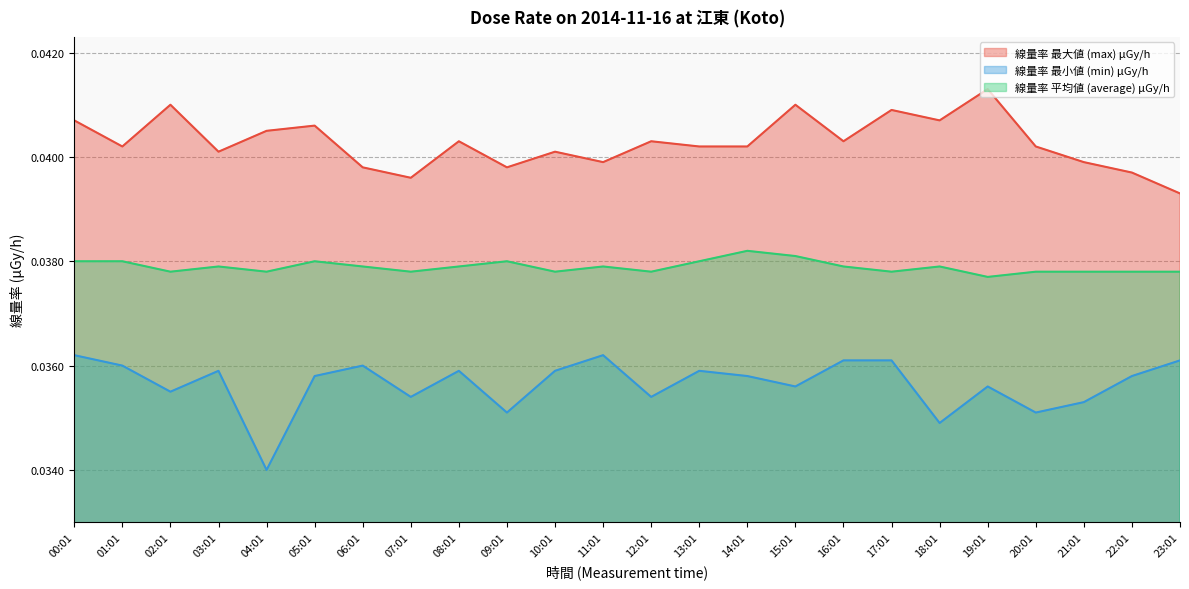

The 線量率 最大値 (max) μGy/h series shows 0.1 at 05:01. True or false?

False